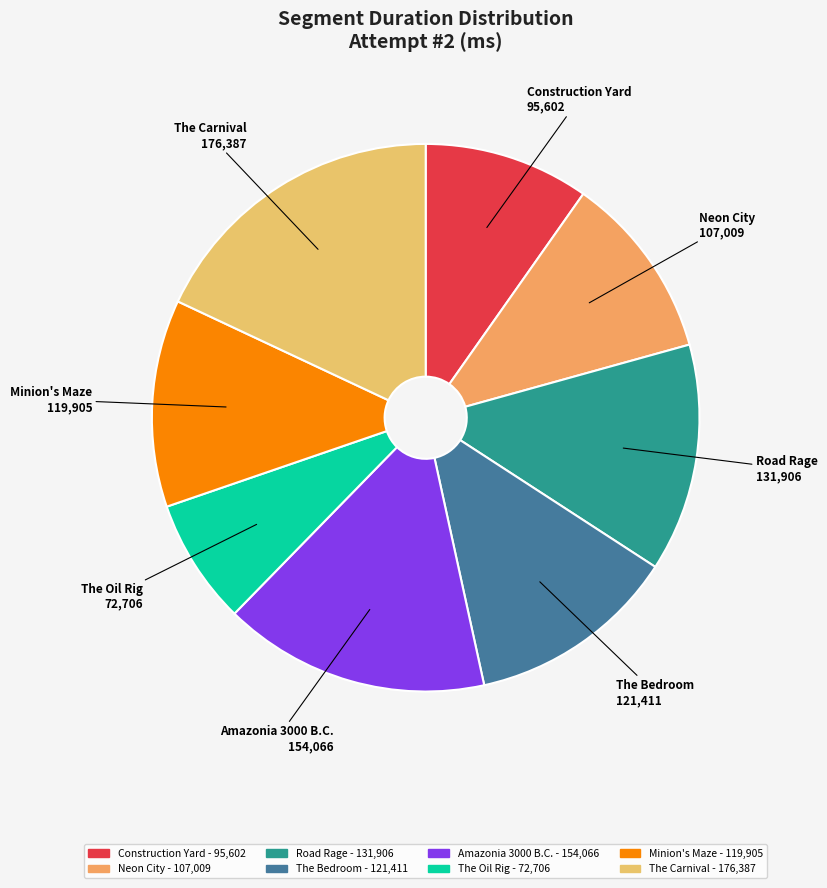

Which category has the smallest portion of the pie?

The Oil Rig